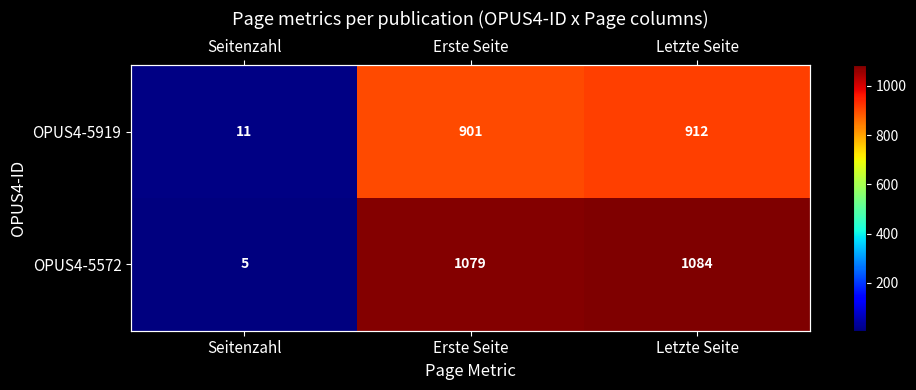

Read the OPUS4-5919 value at Seitenzahl, to the nearest 10.

10